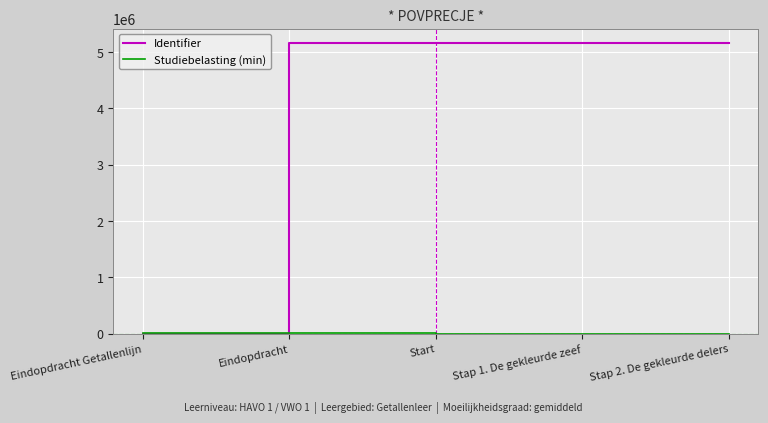

What is the maximum value for Identifier?

5156857